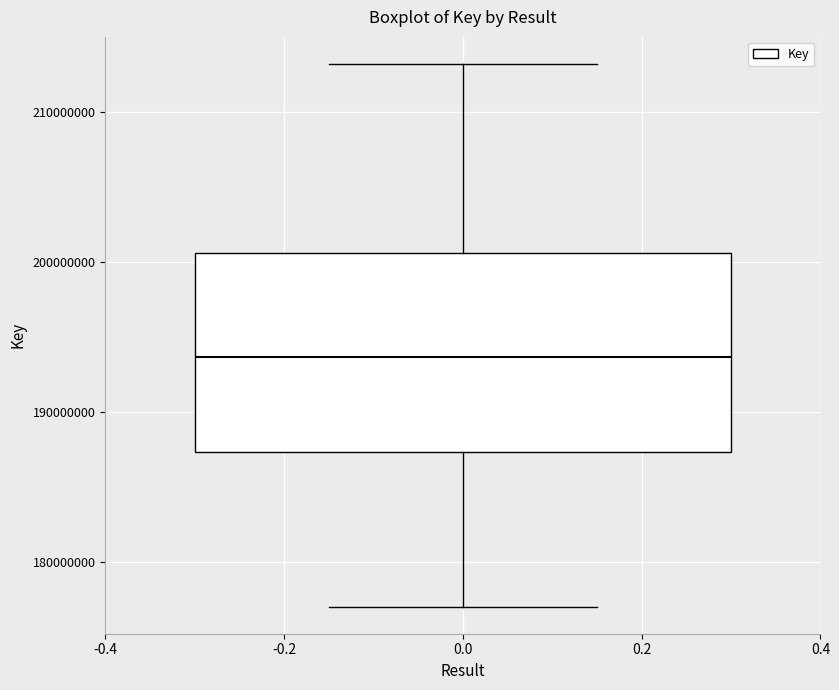

Where is the upper edge of the box at x = 0.0 on the y-axis? The values are not printed on the chart, so give them approximately, as read against the axis.

201000000